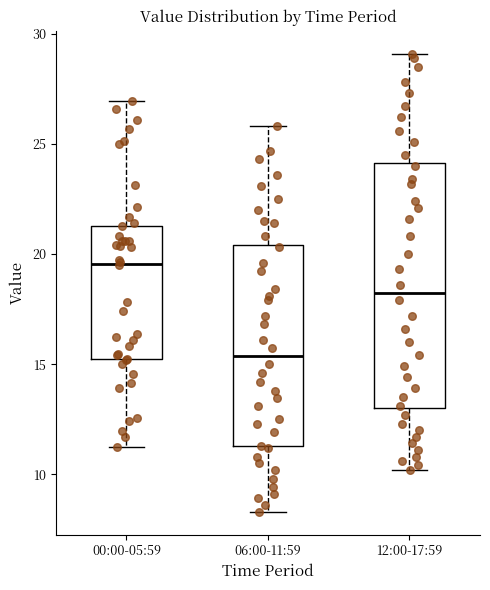

Comparing the boxes themselves (not the whiskers), which one is the tallest?

12:00-17:59